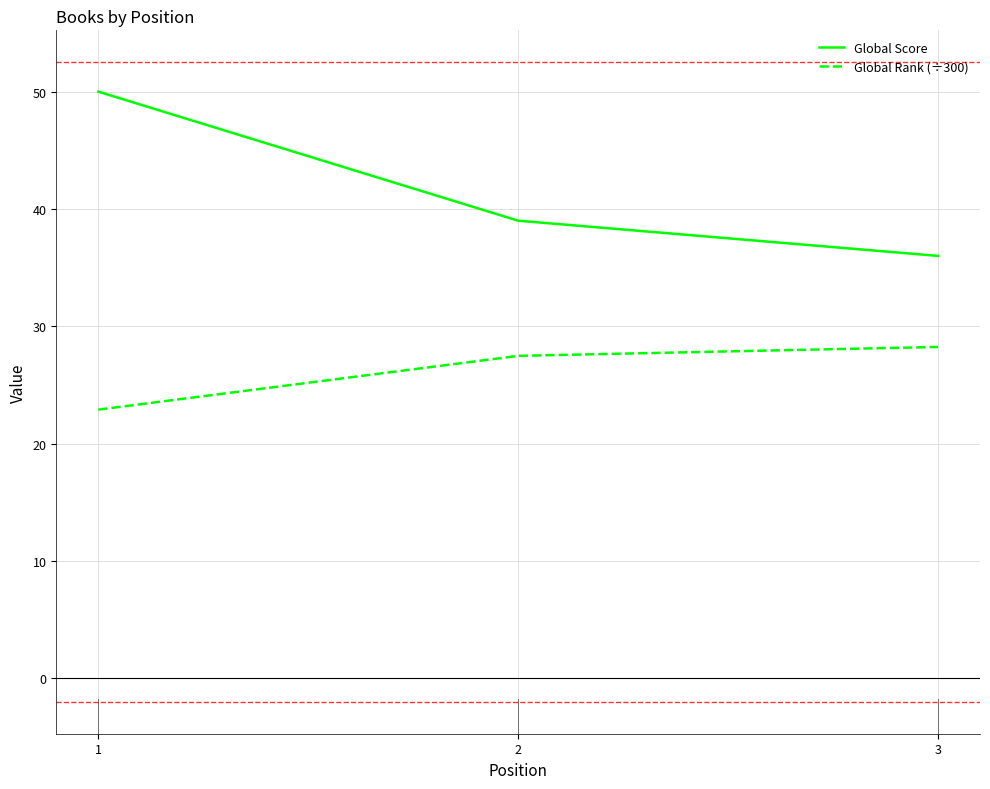

What is the greatest value displayed?

50.0